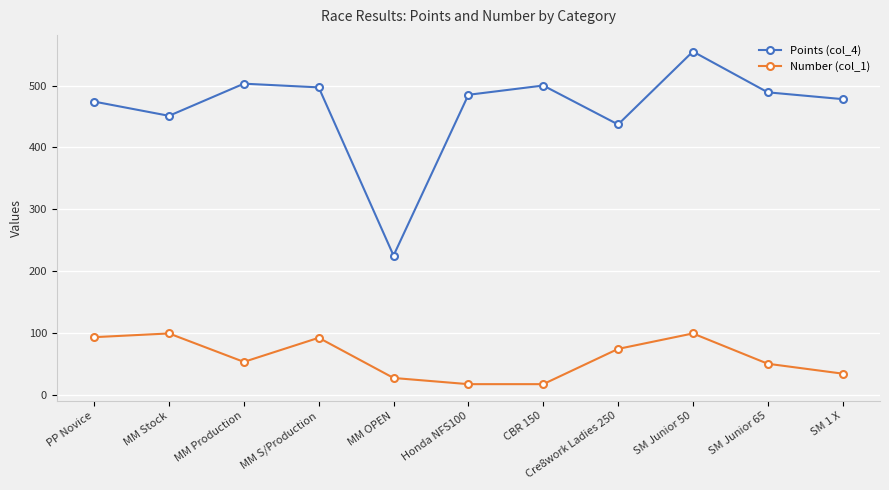

Is the value of Points (col_4) at CBR 150 greater than the value of Number (col_1) at SM 1 X?

Yes